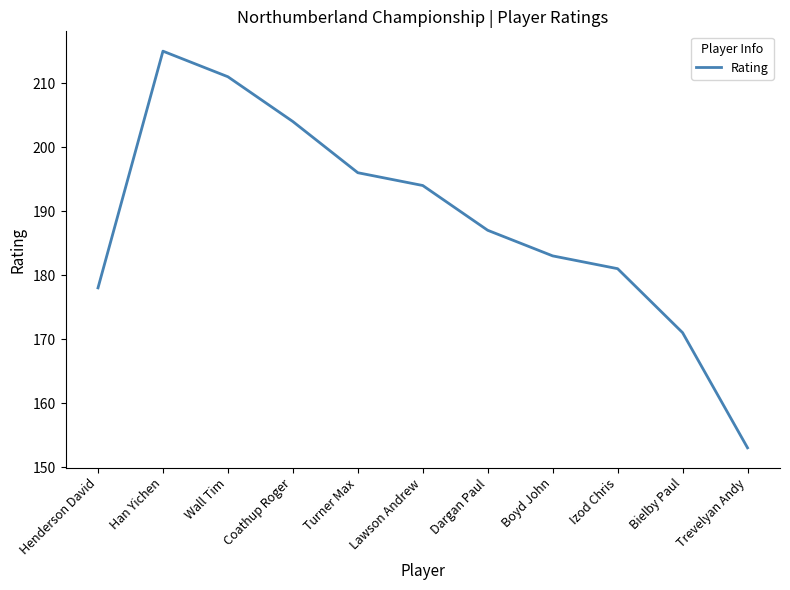

How many interior local peaks (higher than both neighbors) does the data have?

1